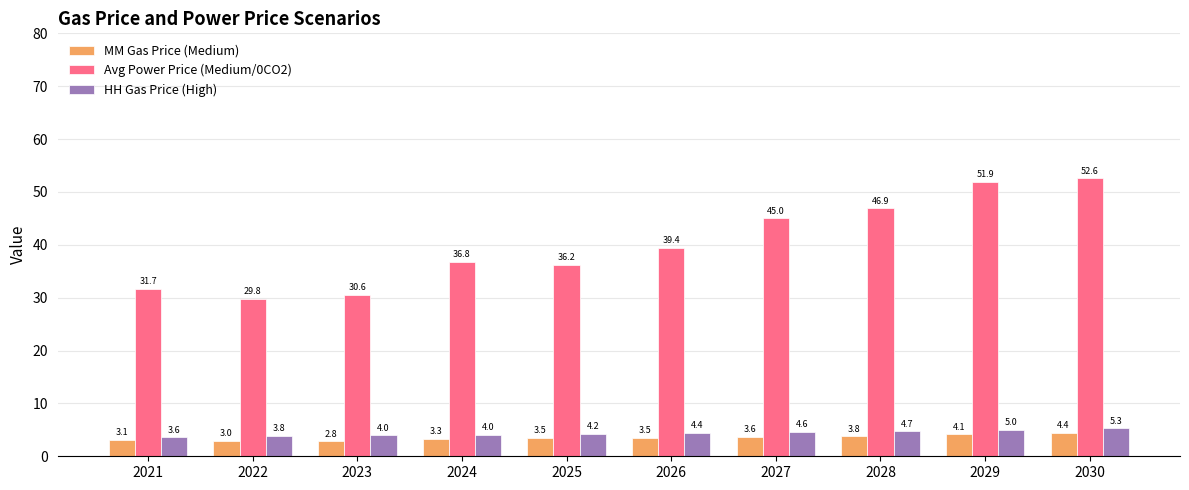

Reading left to right, transcribe all the data shown in this chart.

MM Gas Price (Medium): 3.1	3.0	2.8	3.3	3.5	3.5	3.6	3.8	4.1	4.4
Avg Power Price (Medium/0CO2): 31.7	29.8	30.6	36.8	36.2	39.4	45.0	46.9	51.9	52.6
HH Gas Price (High): 3.6	3.8	4.0	4.0	4.2	4.4	4.6	4.7	5.0	5.3